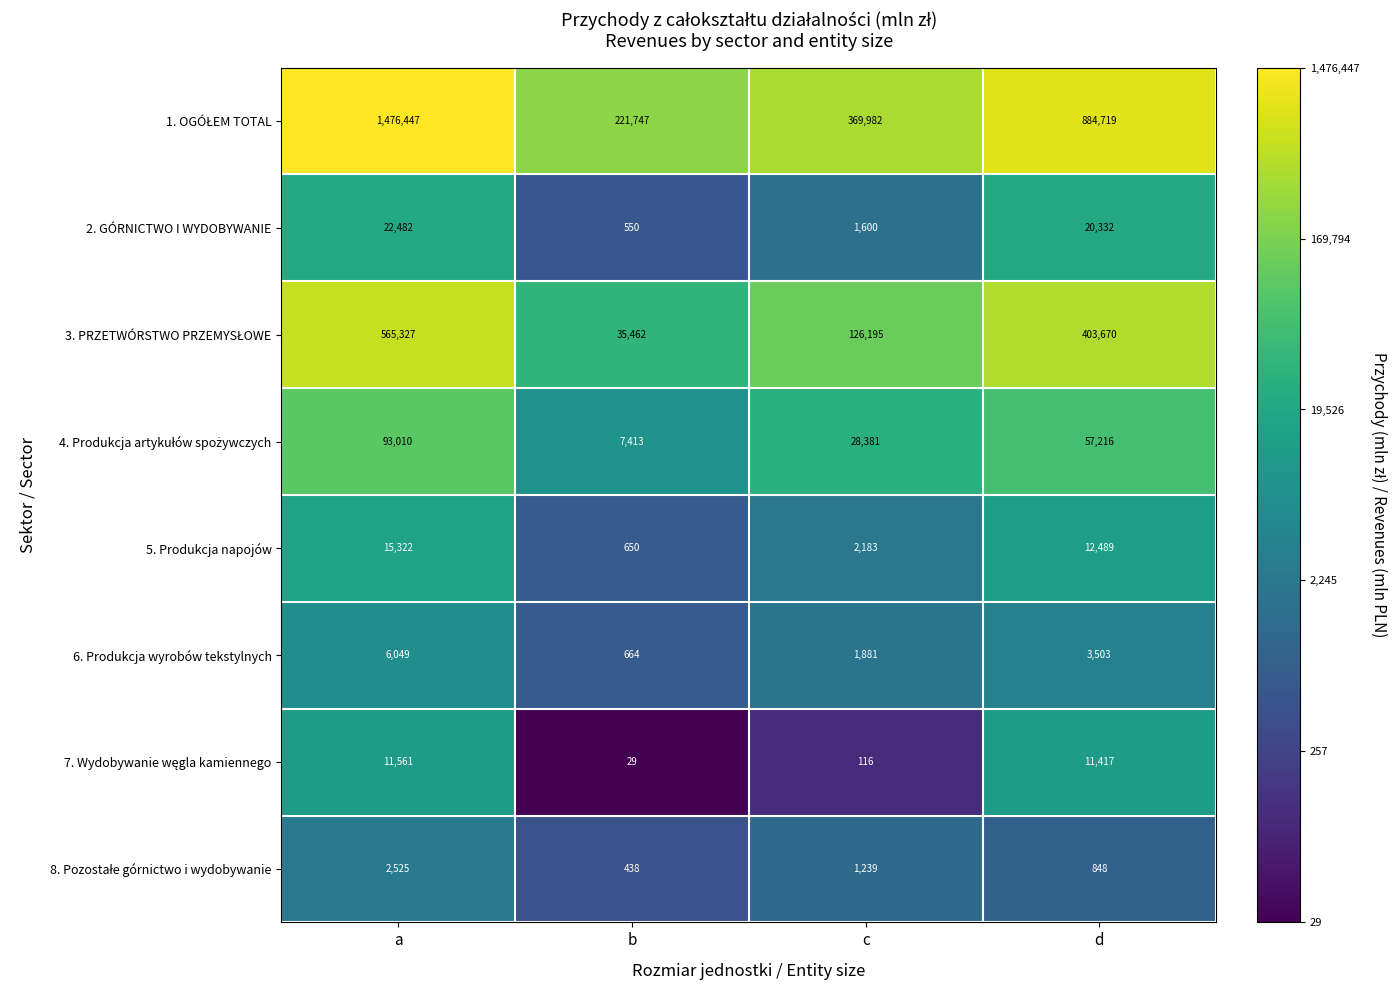

What is the total value across all series at a?

2192723